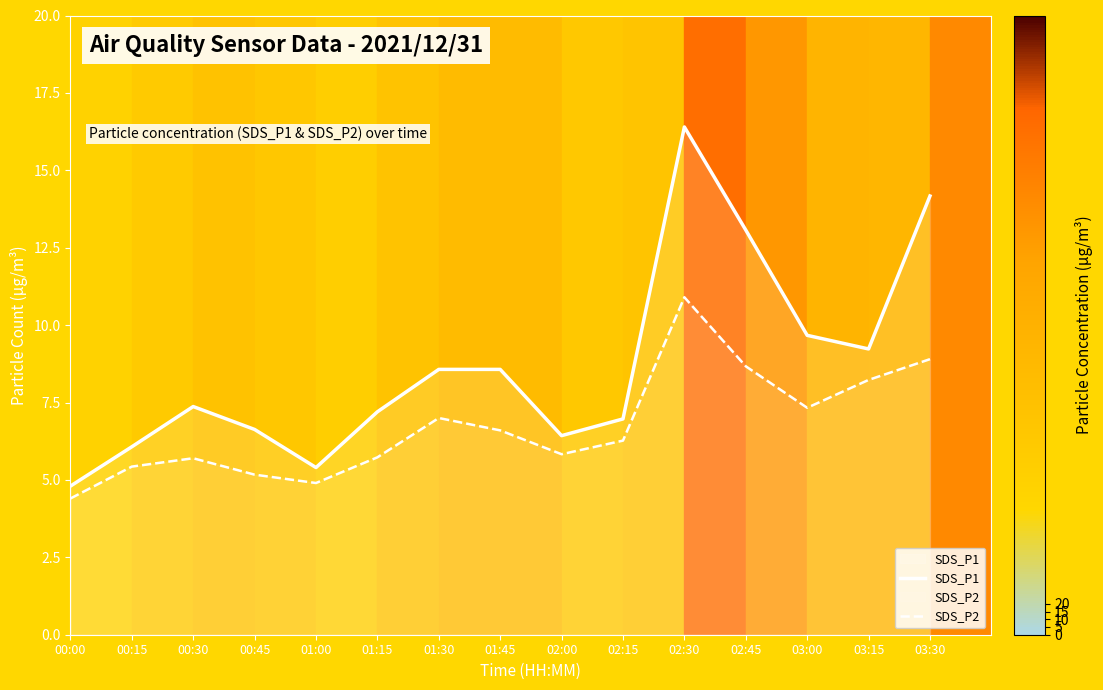

Read the SDS_P2 value at 00:15.

5.4